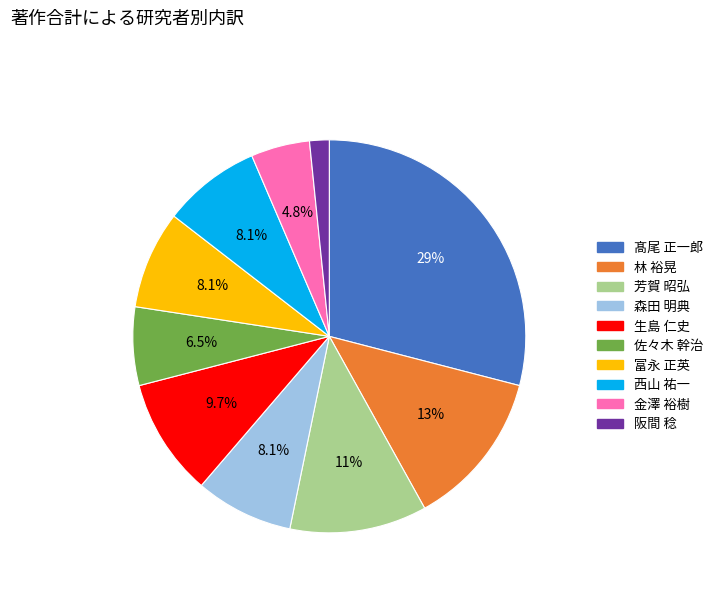

Does any single category account for the majority?

No